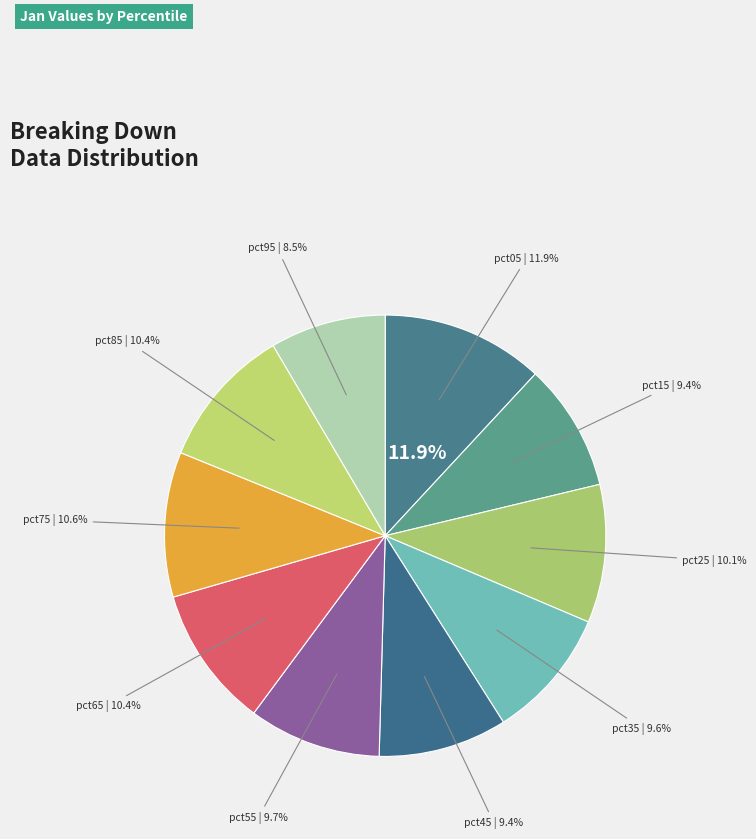

Rank the categories by value from lowest to highest.

pct95, pct15, pct45, pct35, pct55, pct25, pct65, pct85, pct75, pct05